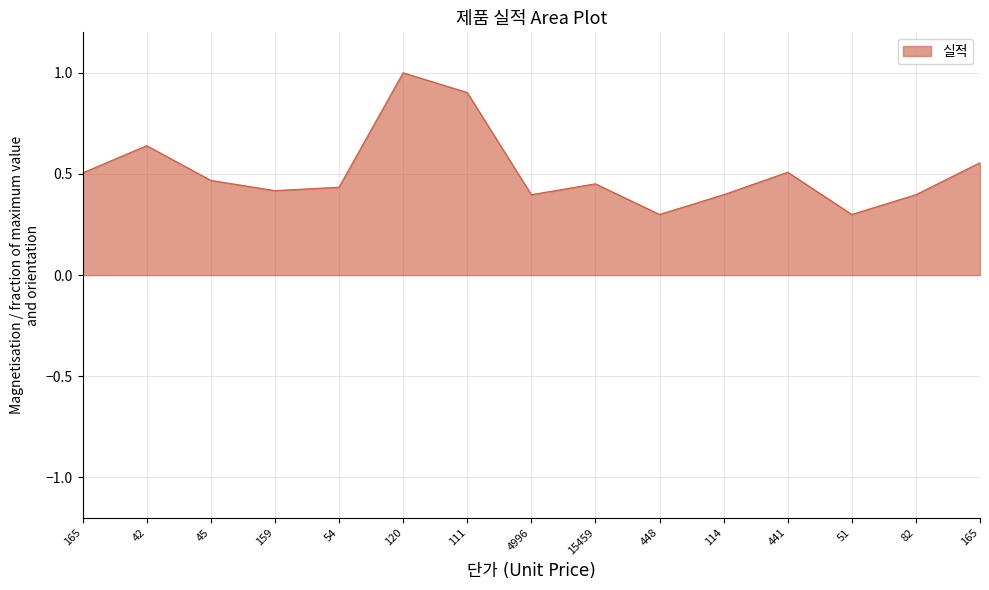

How many lines are shown in the chart?

1